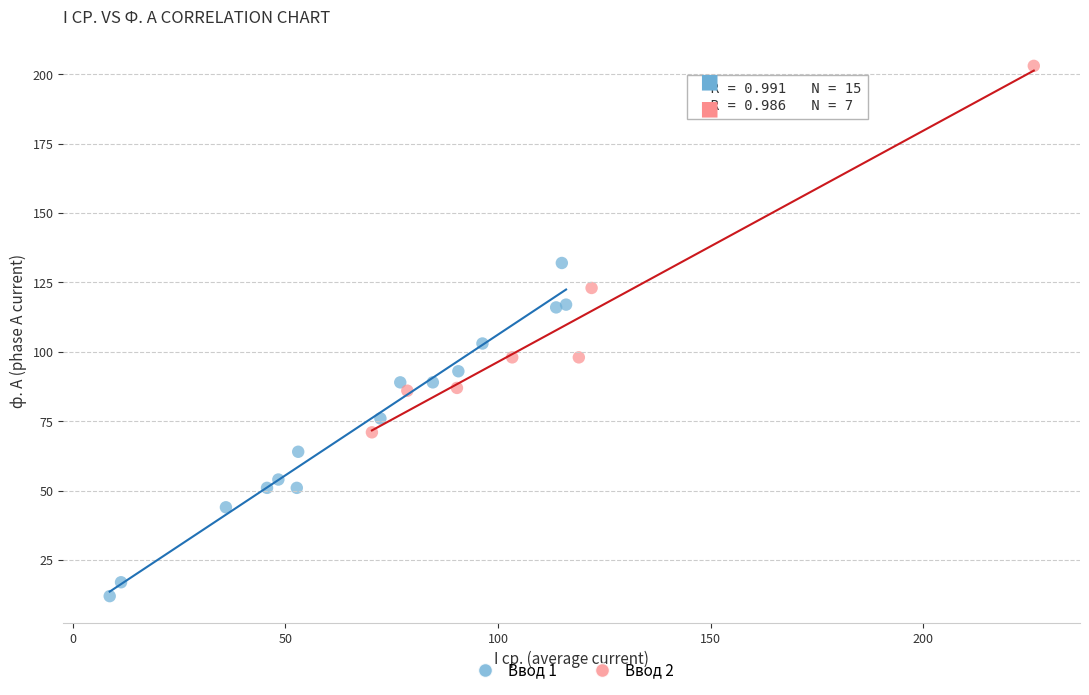

What are all the series names shown in the legend?

Ввод 1, Ввод 2